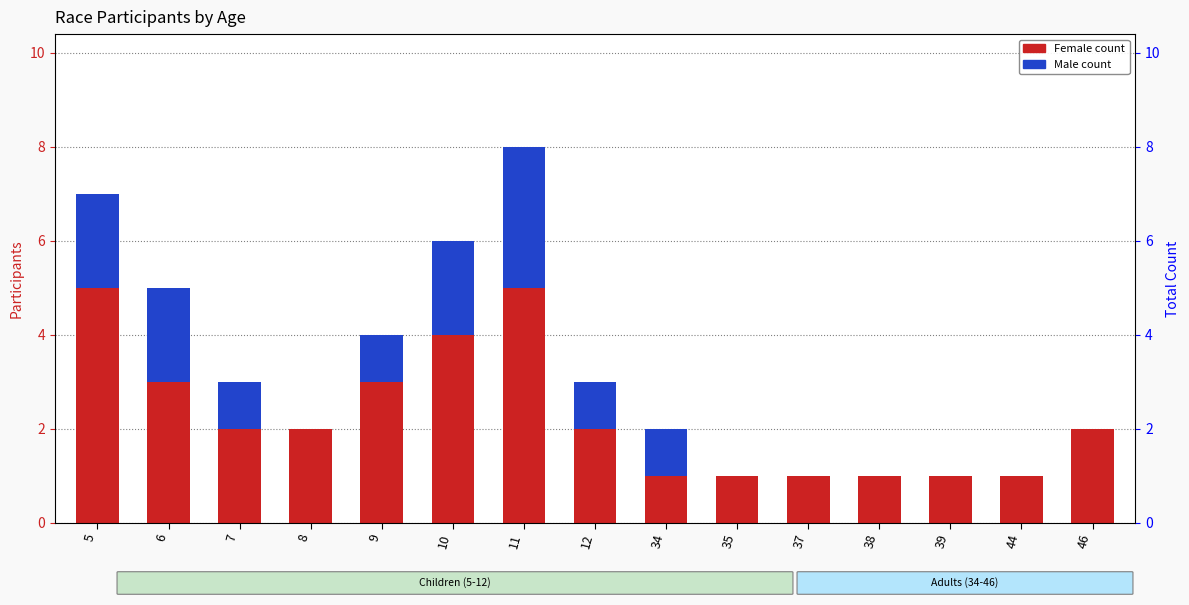

Is the value of Male count at 6 greater than the value of Female count at 37?

Yes